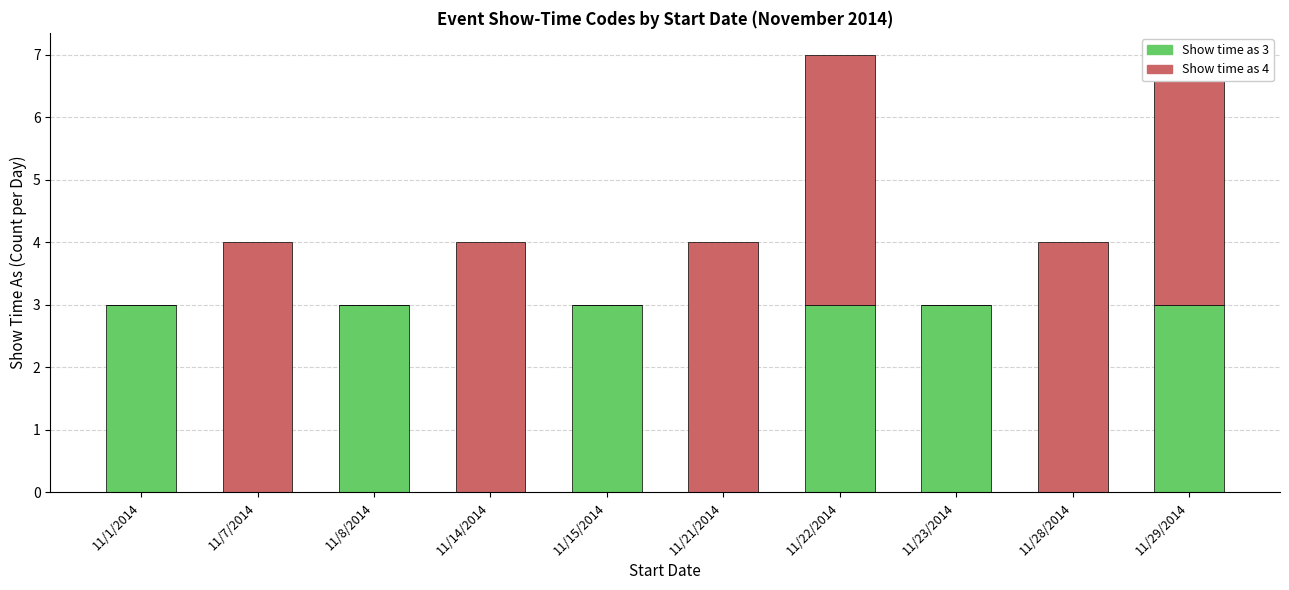

What is the spread (max minus min) of values at 11/15/2014?

3